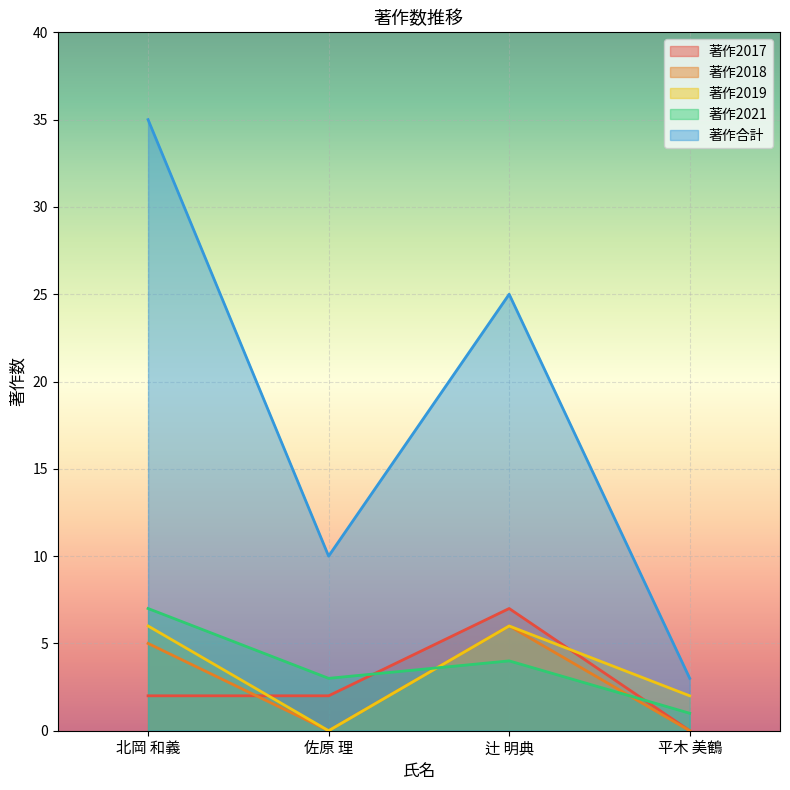

In 著作2017, how many points are higher than both neighbors (excluding endpoints)?

1